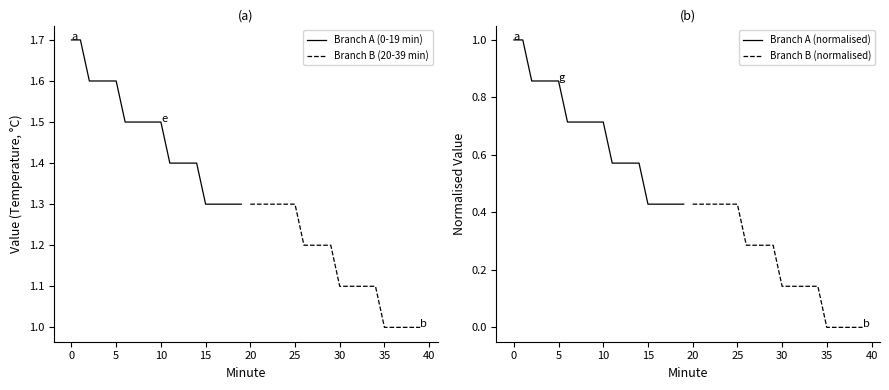

True or false: Branch B (20-39 min) has more than 2 points higher than both neighbors.

False